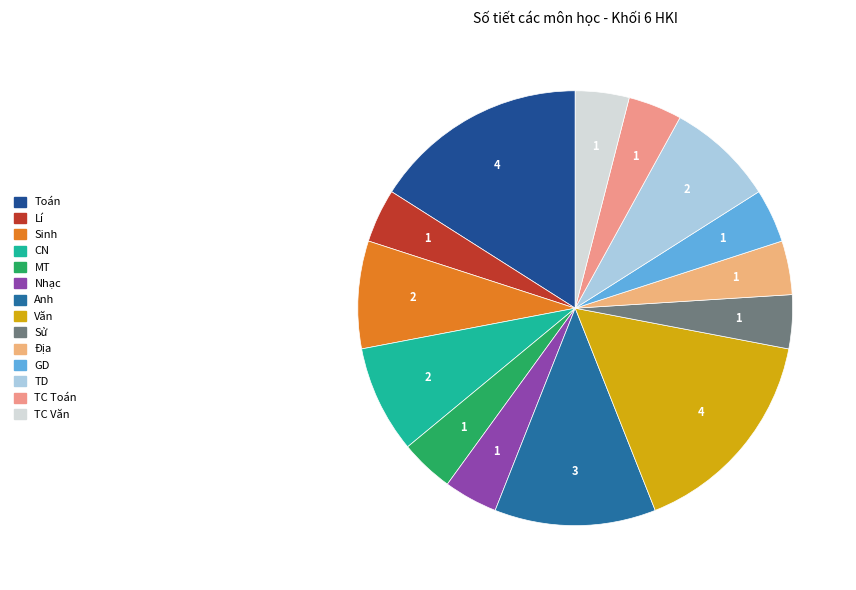

Count the number of slices in the pie.

14